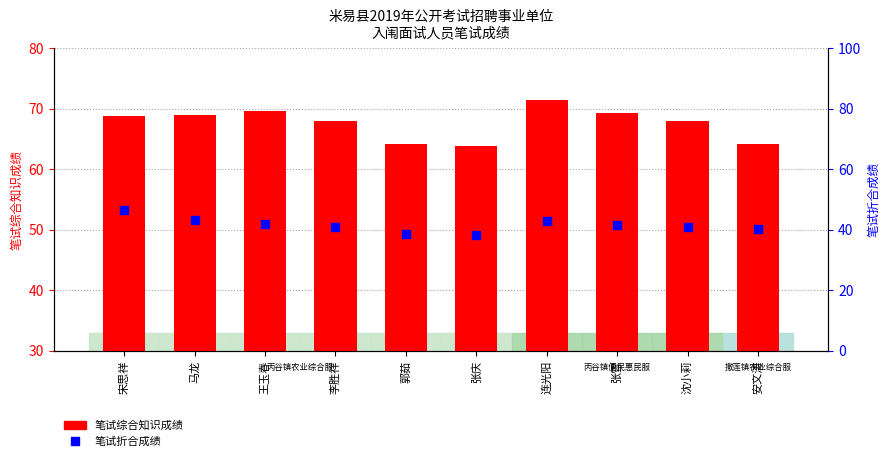

Is the value of 笔试折合成绩 at 李胜祥 greater than the value of 笔试综合知识成绩 at 郭茹?

No